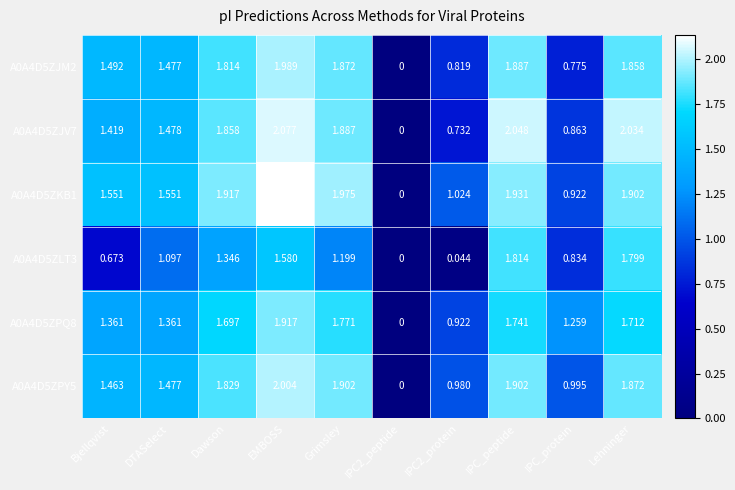

Which category has the highest value across all series?

EMBOSS